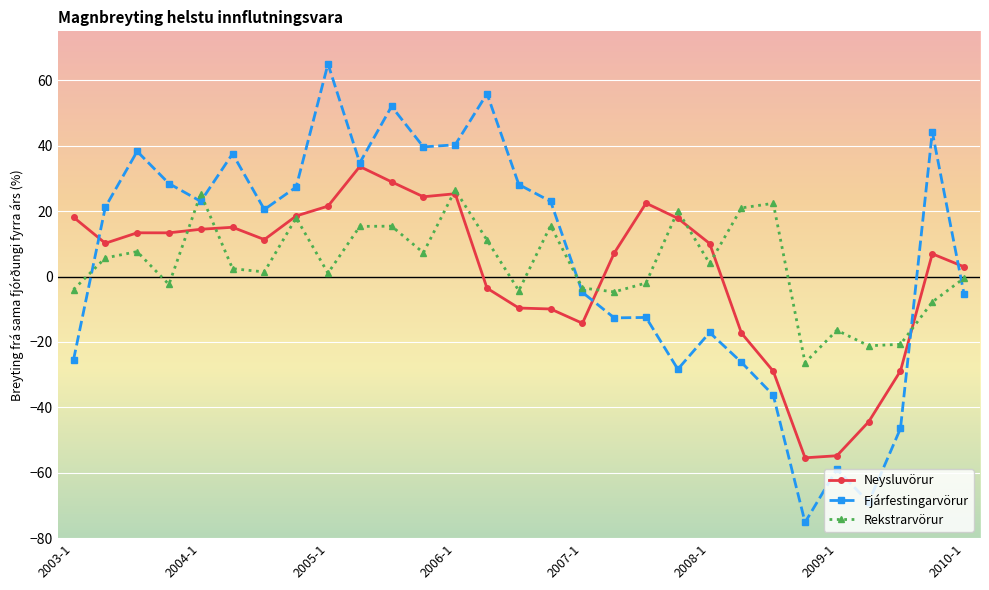

True or false: Neysluvörur has more than 2 interior local peaks.

True